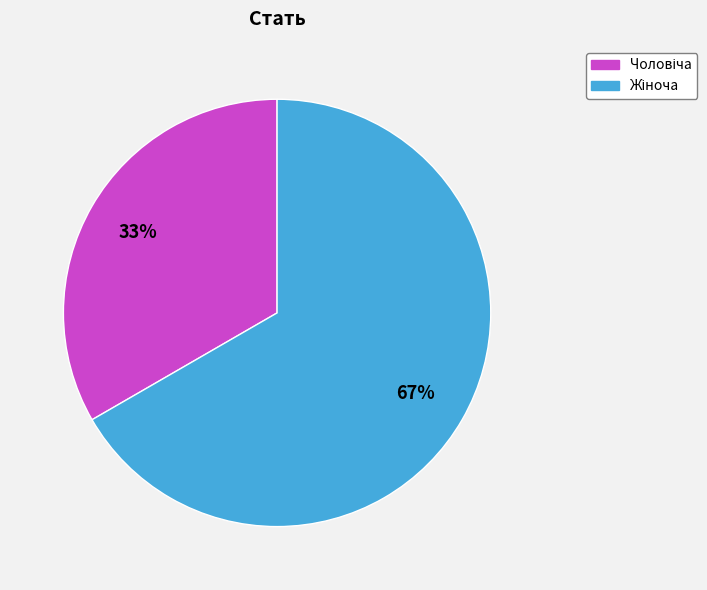

Is there any slice that represents more than half of the pie?

Yes